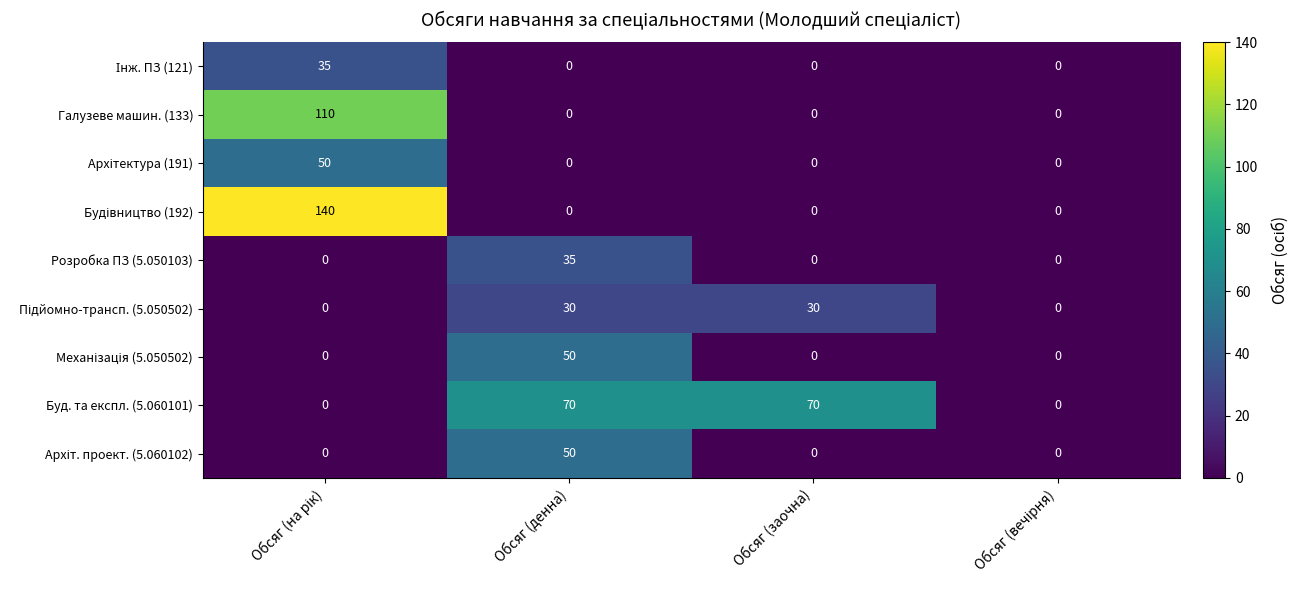

What is the greatest value displayed?

140